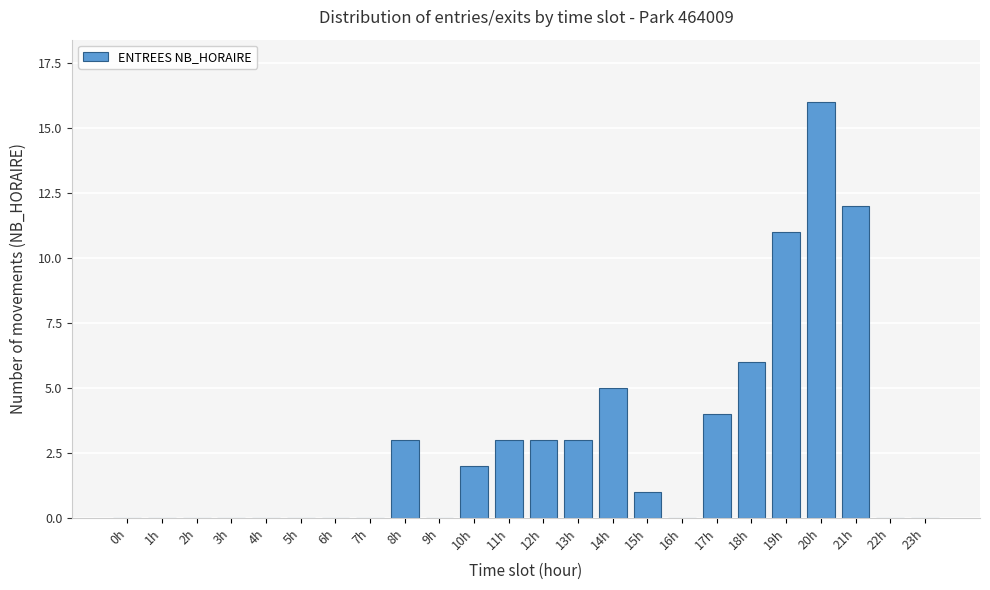

Reading left to right, list all the values displayed in this chart.

0h=0	1h=0	2h=0	3h=0	4h=0	5h=0	6h=0	7h=0	8h=3	9h=0	10h=2	11h=3	12h=3	13h=3	14h=5	15h=1	16h=0	17h=4	18h=6	19h=11	20h=16	21h=12	22h=0	23h=0